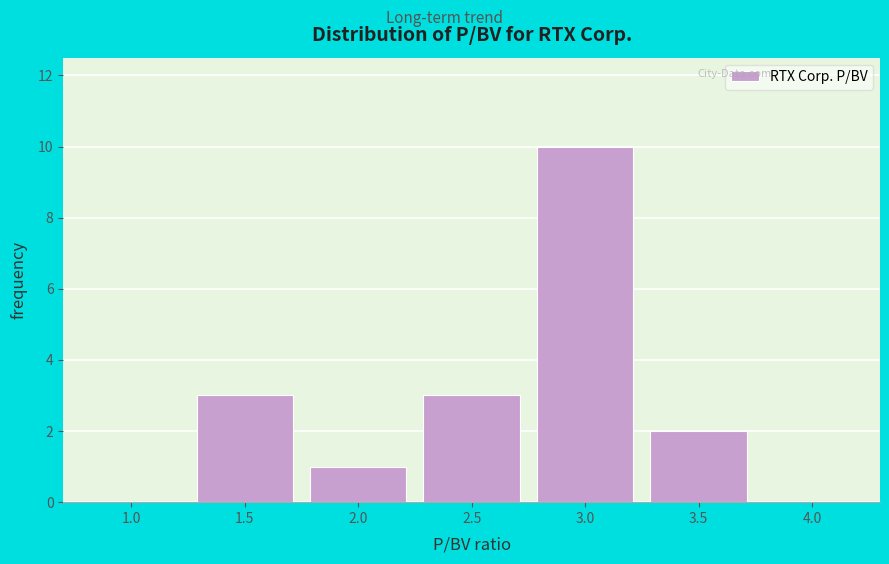

Reading right to left, what are all the values shown in this chart?

4.0=0	3.5=2	3.0=10	2.5=3	2.0=1	1.5=3	1.0=0